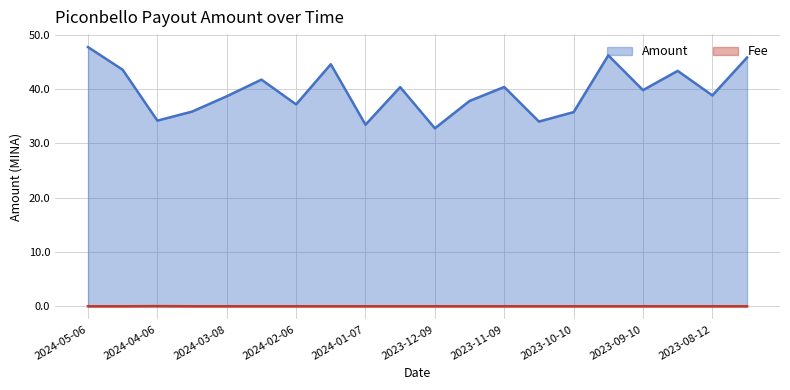

How many distinct data groups are displayed?

2